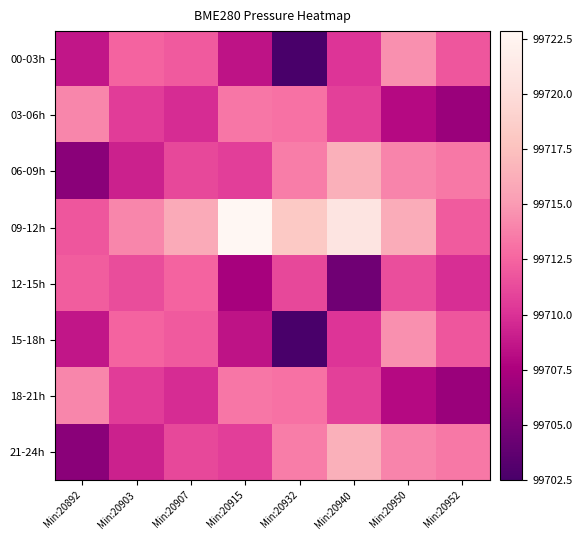

At how many categories does at least one series exceed 99717?

3